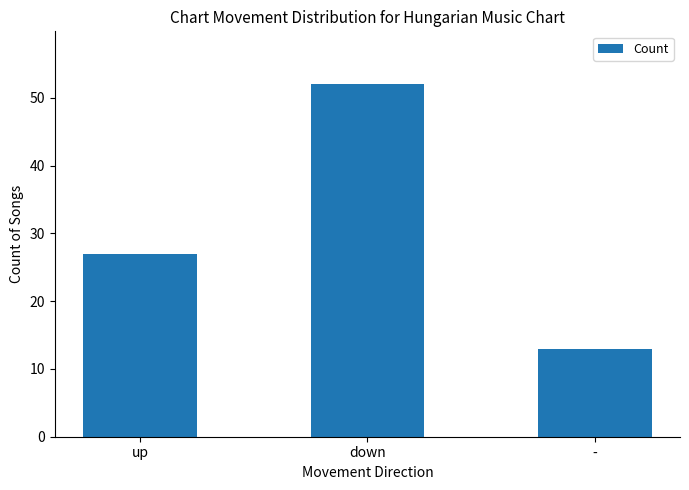

Is it true that the value at down is 52?

True